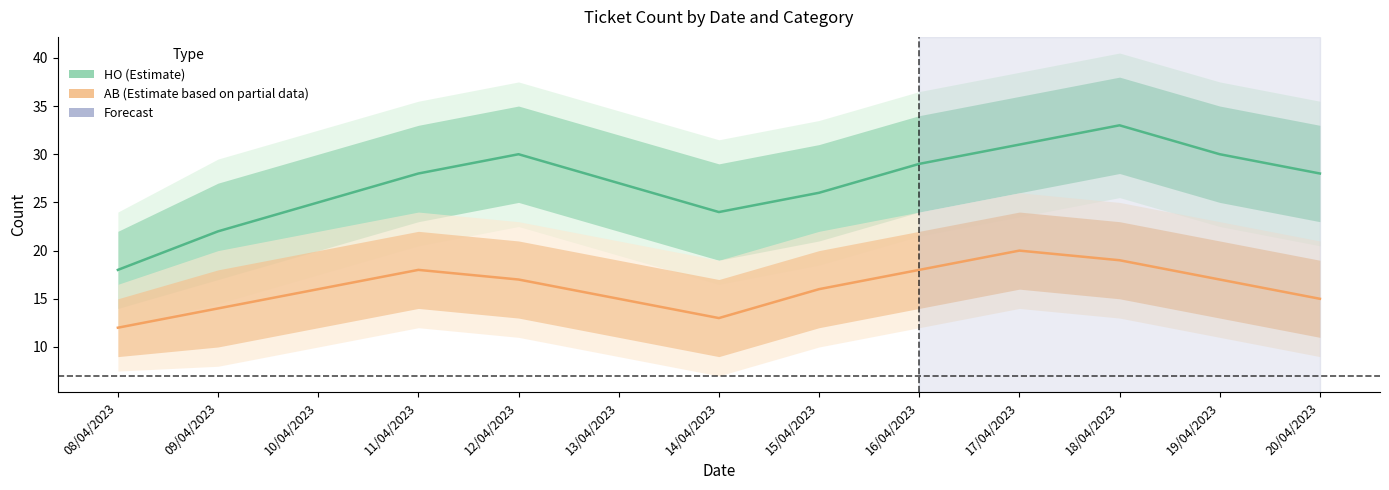

True or false: AB and HO intersect in this chart.

False